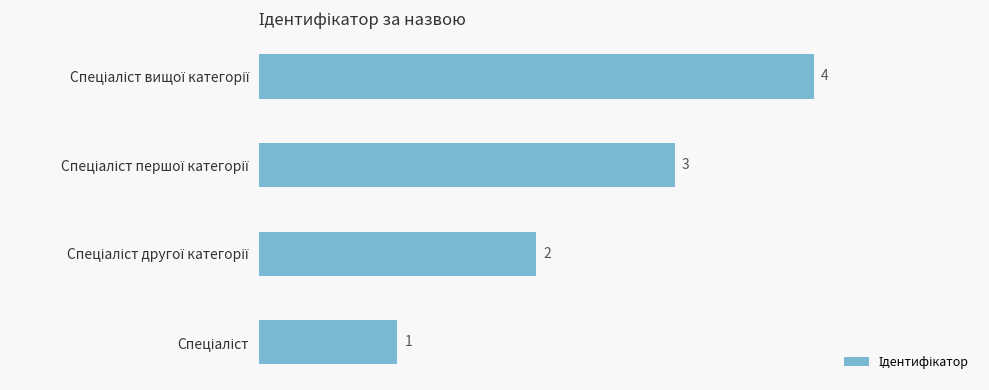

How many values are between 2 and 4?

3